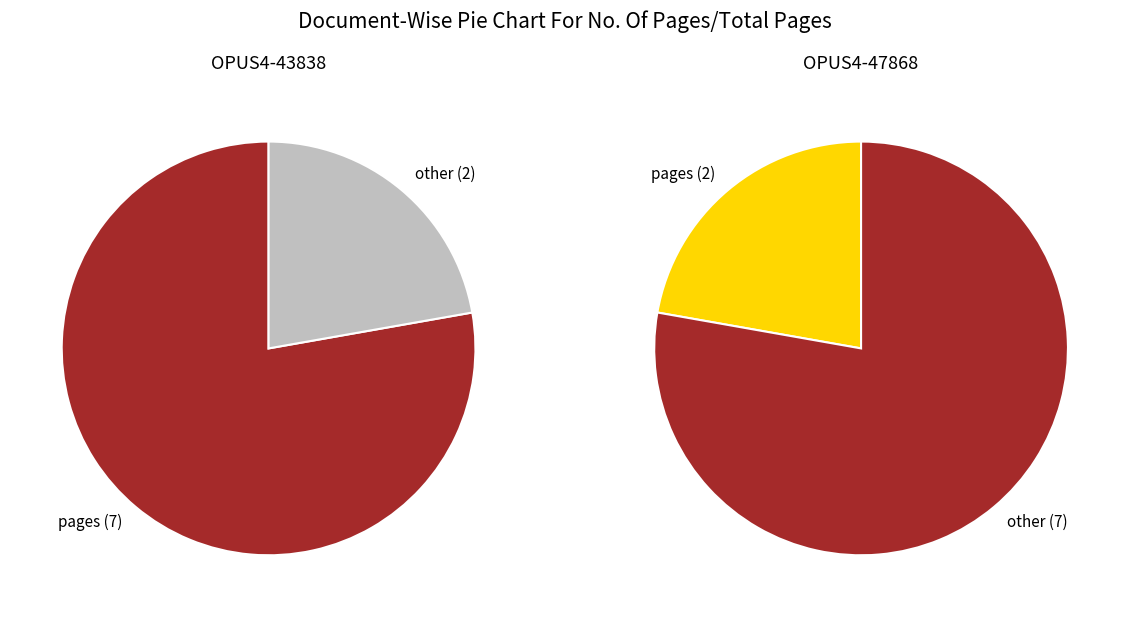

What is the change in value from OPUS4-43838 to OPUS4-47868?

-5